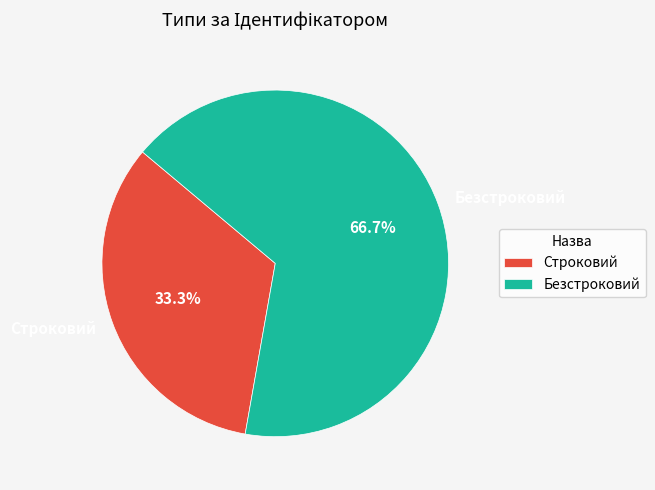

True or false: Строковий accounts for 46% of the total.

False